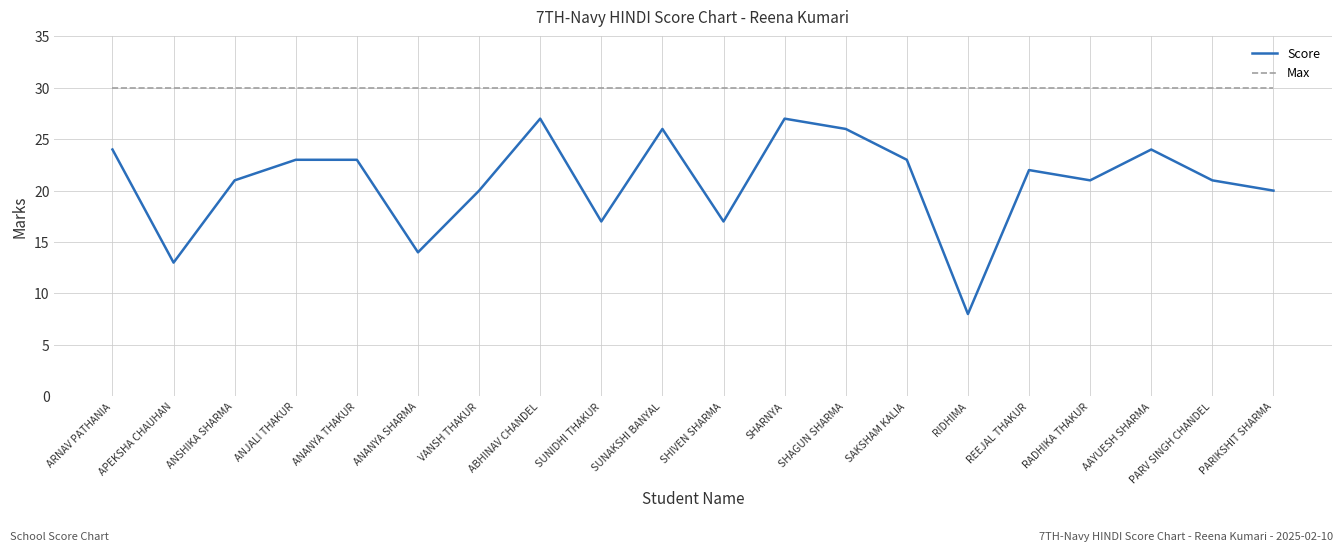

Reading right to left, transcribe all the data shown in this chart.

Score: PARIKSHIT SHARMA=20	PARV SINGH CHANDEL=21	AAYUESH SHARMA=24	RADHIKA THAKUR=21	REEJAL THAKUR=22	RIDHIMA=8	SAKSHAM KALIA=23	SHAGUN SHARMA=26	SHARNYA=27	SHIVEN SHARMA=17	SUNAKSHI BANYAL=26	SUNIDHI THAKUR=17	ABHINAV CHANDEL=27	VANSH THAKUR=20	ANANYA SHARMA=14	ANANYA THAKUR=23	ANJALI THAKUR=23	ANSHIKA SHARMA=21	APEKSHA CHAUHAN=13	ARNAV PATHANIA=24
Max: PARIKSHIT SHARMA=30	PARV SINGH CHANDEL=30	AAYUESH SHARMA=30	RADHIKA THAKUR=30	REEJAL THAKUR=30	RIDHIMA=30	SAKSHAM KALIA=30	SHAGUN SHARMA=30	SHARNYA=30	SHIVEN SHARMA=30	SUNAKSHI BANYAL=30	SUNIDHI THAKUR=30	ABHINAV CHANDEL=30	VANSH THAKUR=30	ANANYA SHARMA=30	ANANYA THAKUR=30	ANJALI THAKUR=30	ANSHIKA SHARMA=30	APEKSHA CHAUHAN=30	ARNAV PATHANIA=30